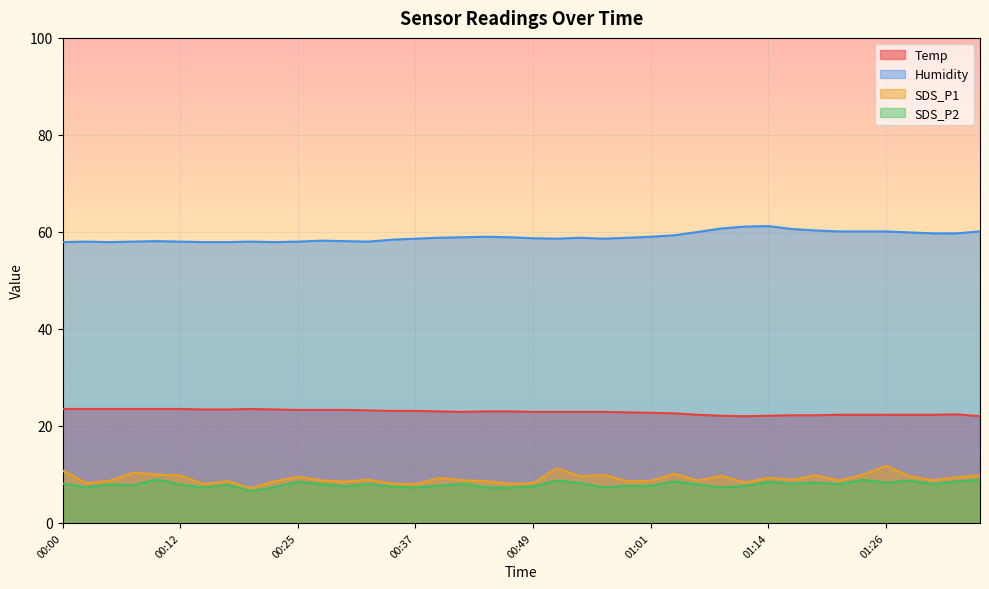

How many data points in Humidity are above 58?

29